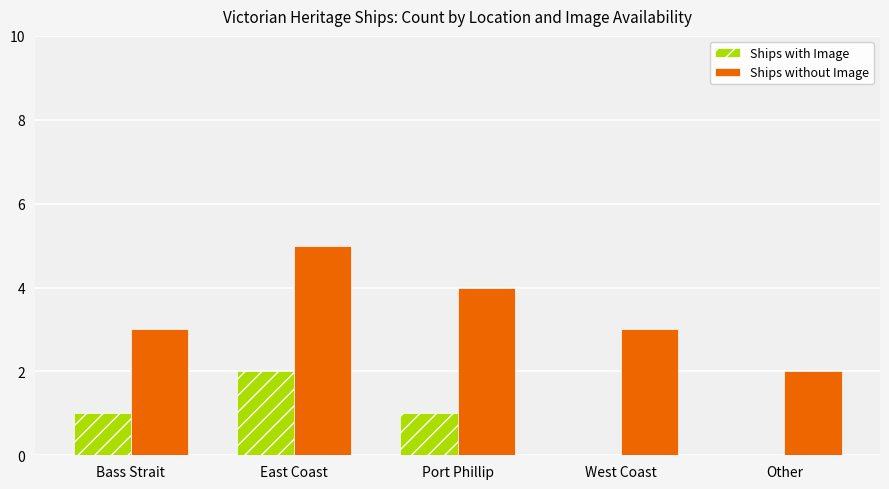

Is it true that Ships without Image equals 9 at East Coast?

False